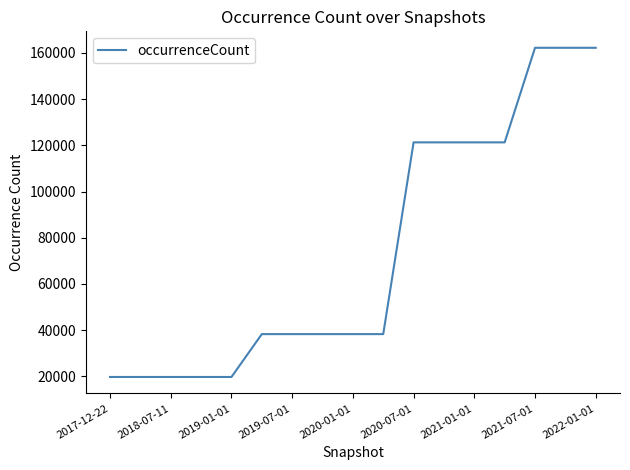

What is the maximum value shown in the chart?

162178